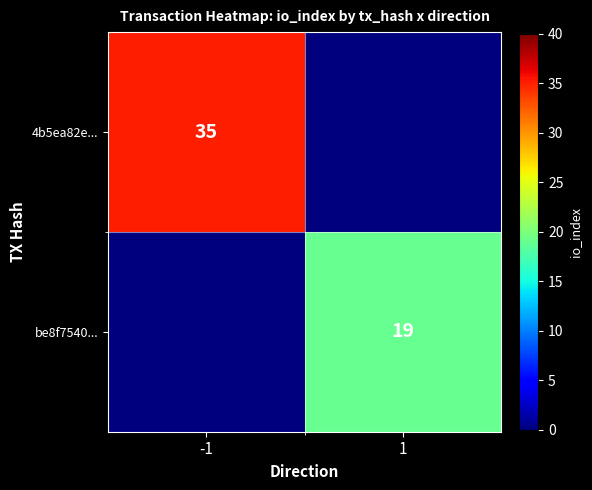

The value of be8f7540... at 1 is 19. True or false?

True